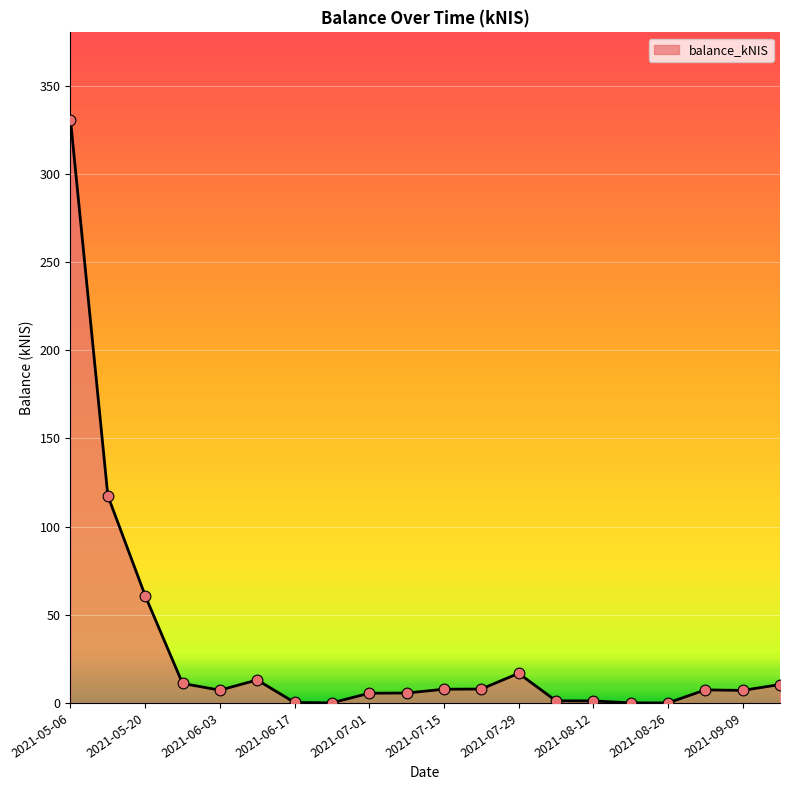

What is the difference between the maximum and minimum values?

330.6